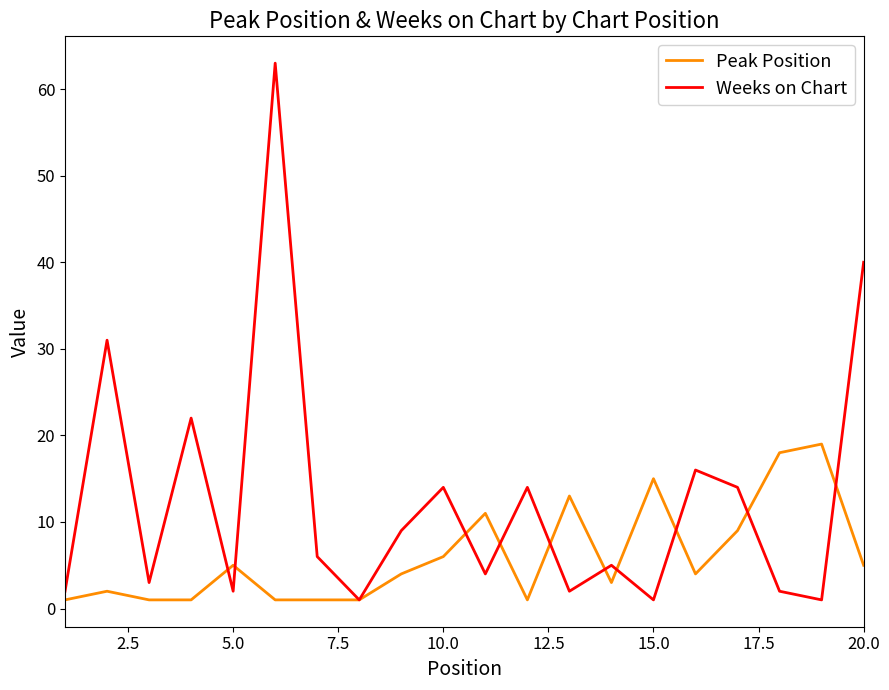

Does the chart display data point markers on the line(s)?

No